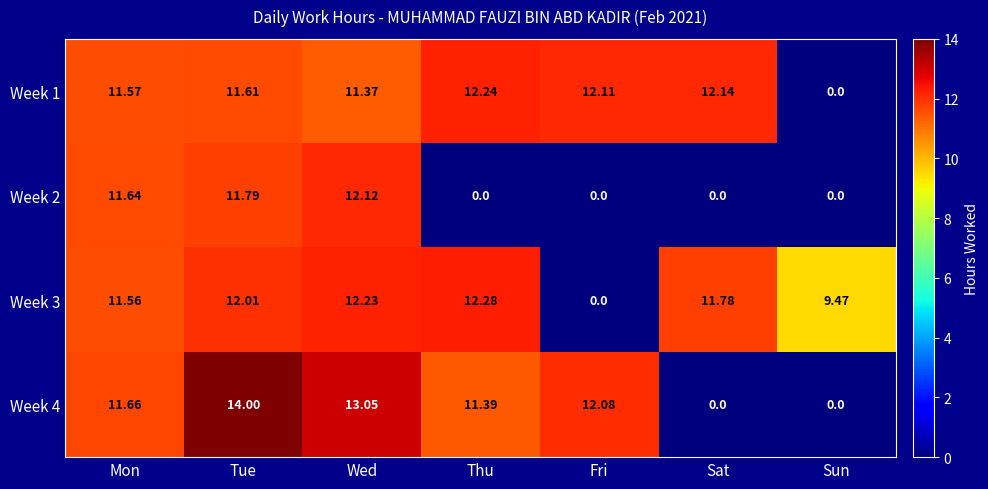

What is the spread (max minus min) of values at Mon?

0.1